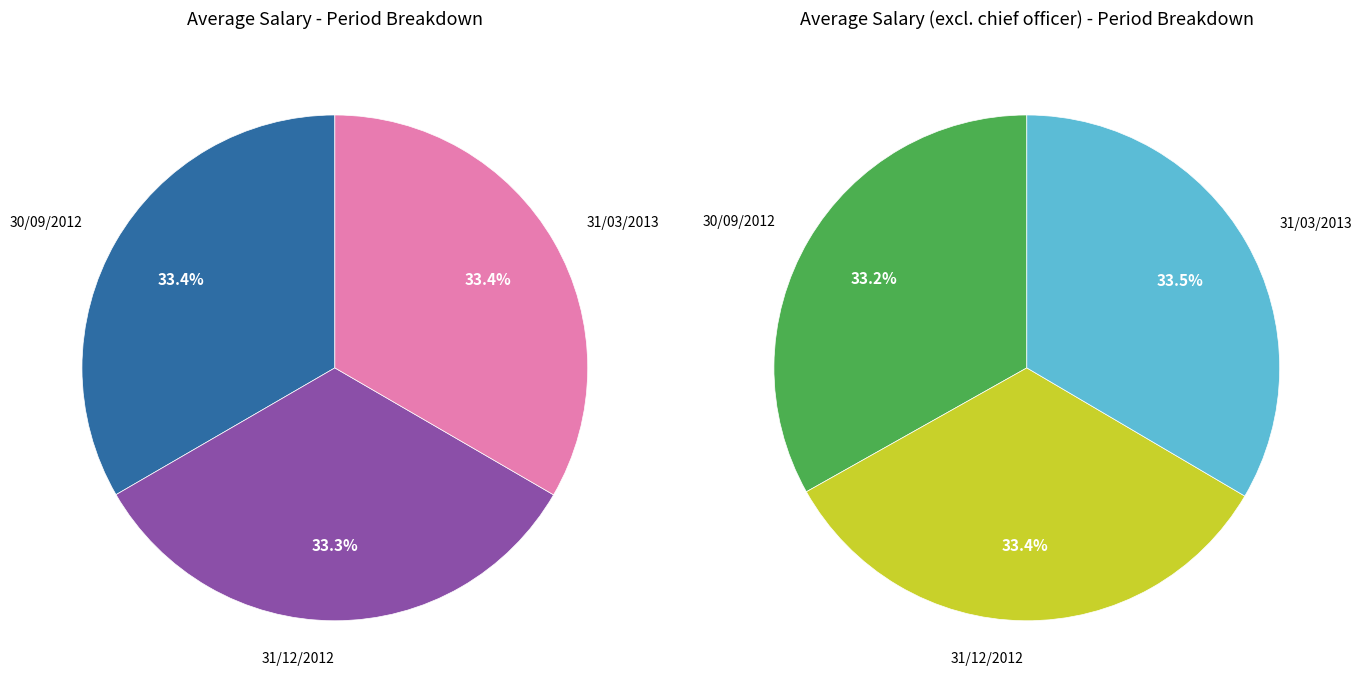

Combined, do 31/12/2012 and 31/03/2013 account for over 50%?

Yes